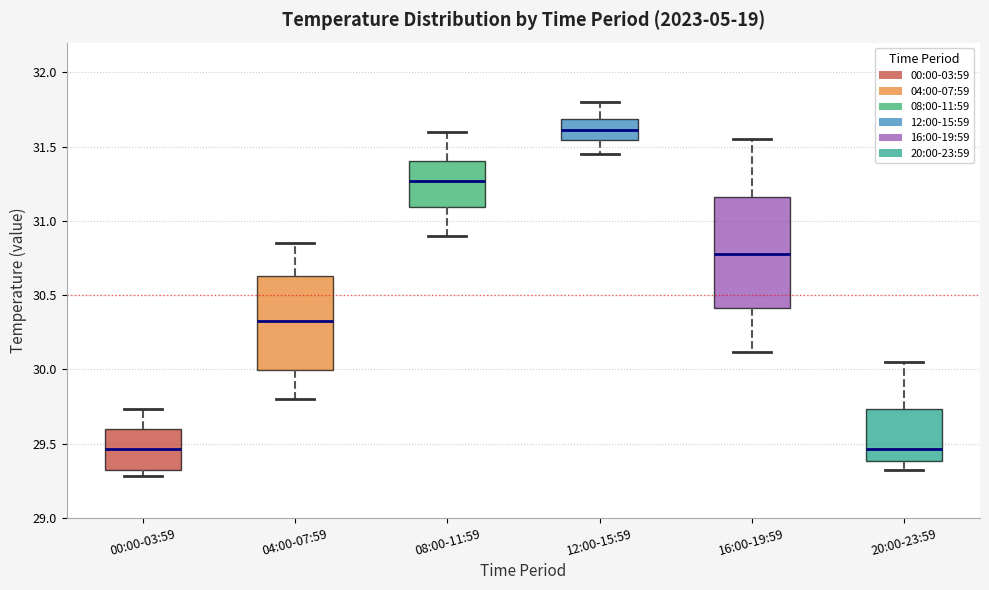

Reading left to right, transcribe this box plot: for each box, give where its median line is, the range the box spans, and where its two whiskers end, as read against the y-axis. The values are not printed on the chart, so give them approximately, as read against the axis.

00:00-03:59: median 29.45, box 29.30 to 29.60, whiskers 29.30 (just below the box's lower edge) to 29.75
04:00-07:59: median 30.35, box 30.00 to 30.65, whiskers 29.80 to 30.85
08:00-11:59: median 31.25, box 31.10 to 31.40, whiskers 30.90 to 31.60
12:00-15:59: median 31.60, box 31.55 to 31.70, whiskers 31.45 to 31.80
16:00-19:59: median 30.80, box 30.40 to 31.15, whiskers 30.10 to 31.55
20:00-23:59: median 29.45, box 29.40 to 29.75, whiskers 29.30 to 30.05